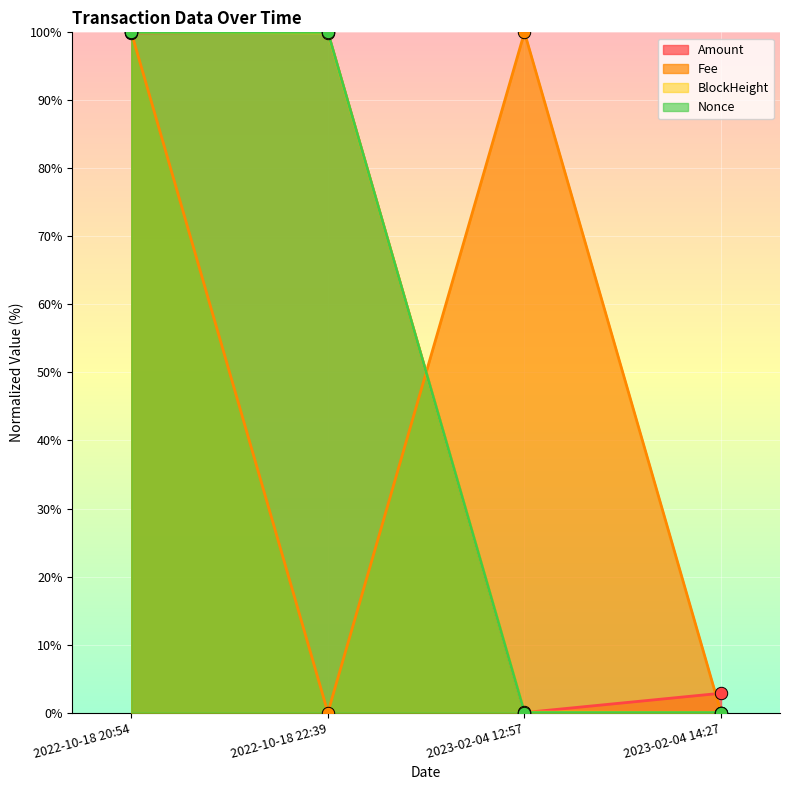

Which series contains the lowest Y value?

Amount